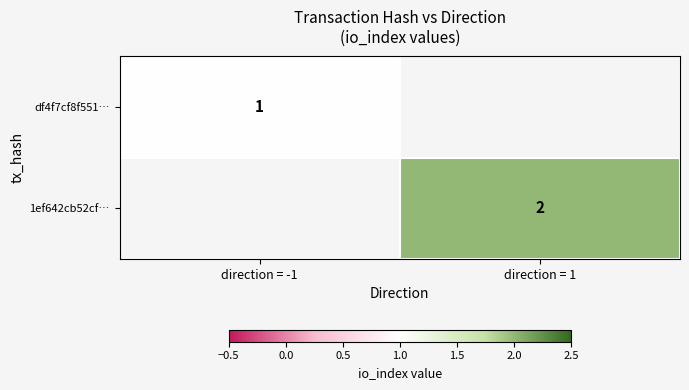

The value of 1ef642cb52cf… at direction = 1 is 3. True or false?

False